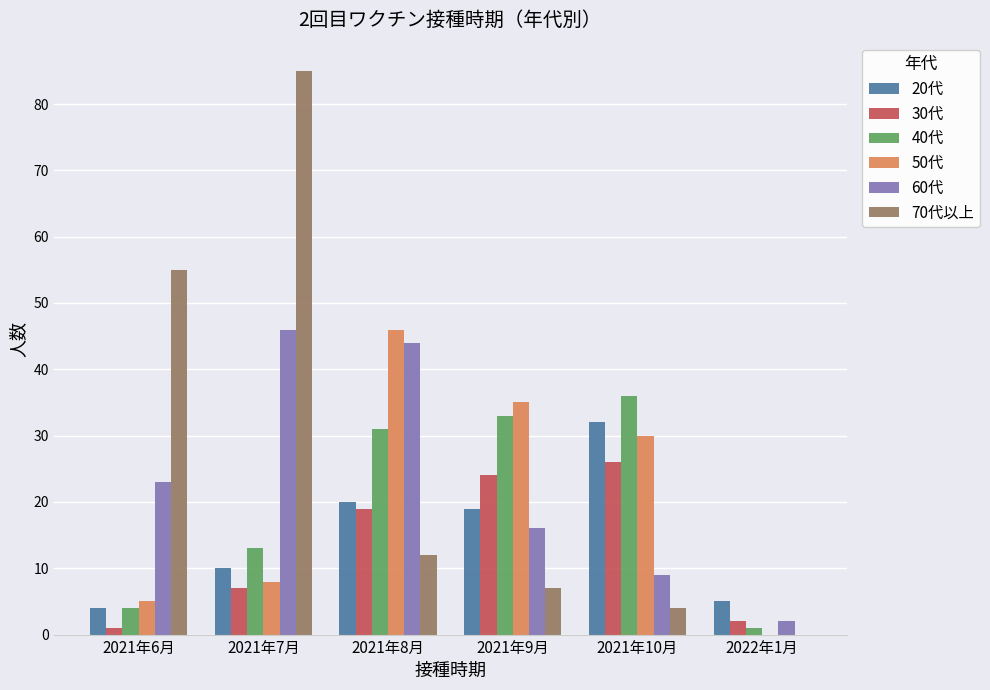

The value of 30代 at 2021年7月 is 7. True or false?

True